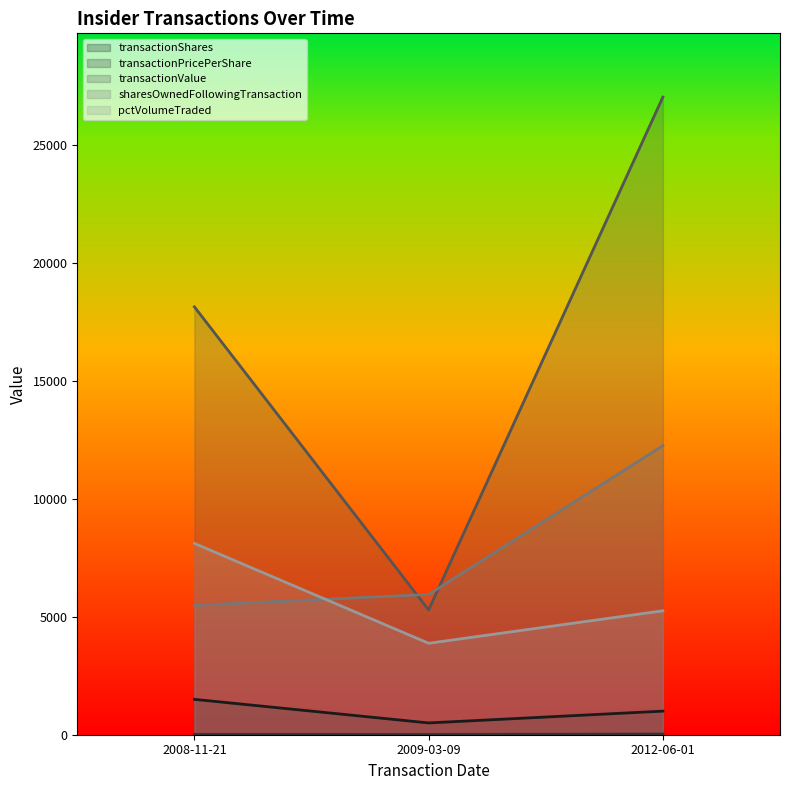

At which label is transactionValue (line) closest to 16164?

2008-11-21